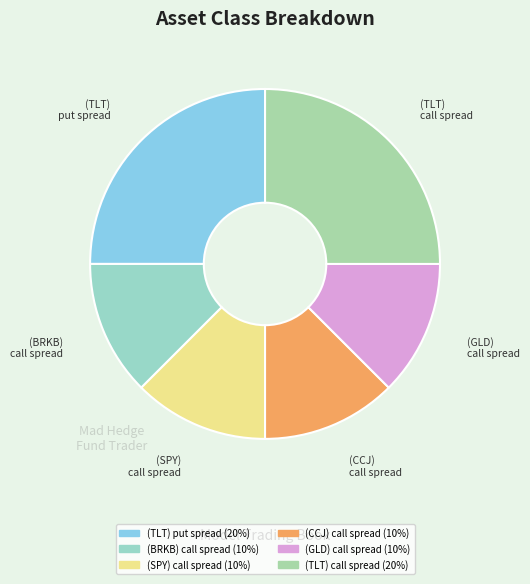

To the nearest percent, what is the difference between the largest and smallest slice percentages?

12%